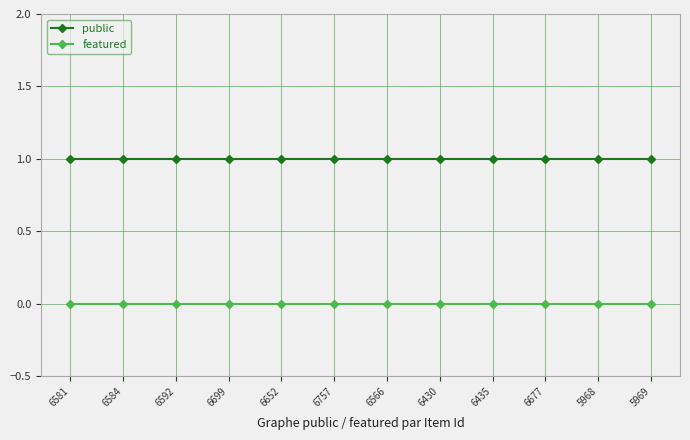

At how many categories does at least one series exceed 0?

12